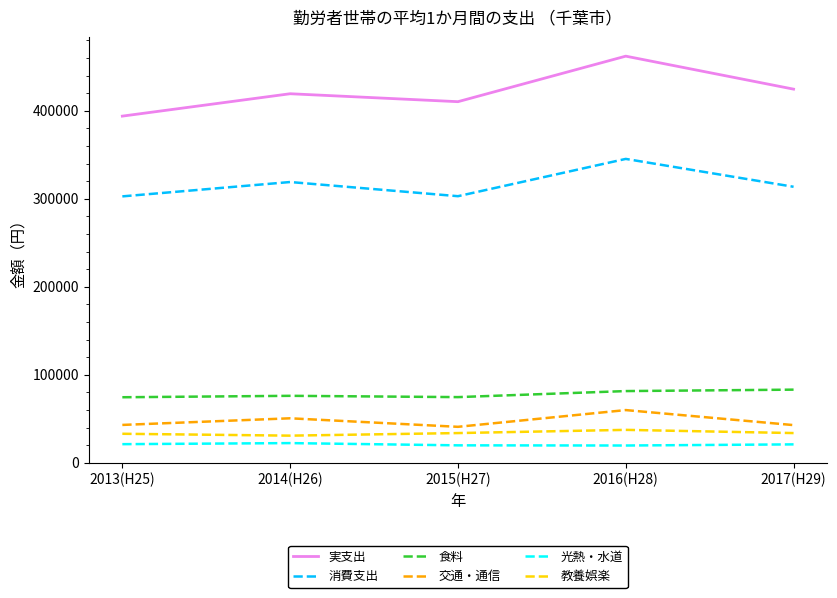

At which category is the sum across all series the highest?

2016(H28)